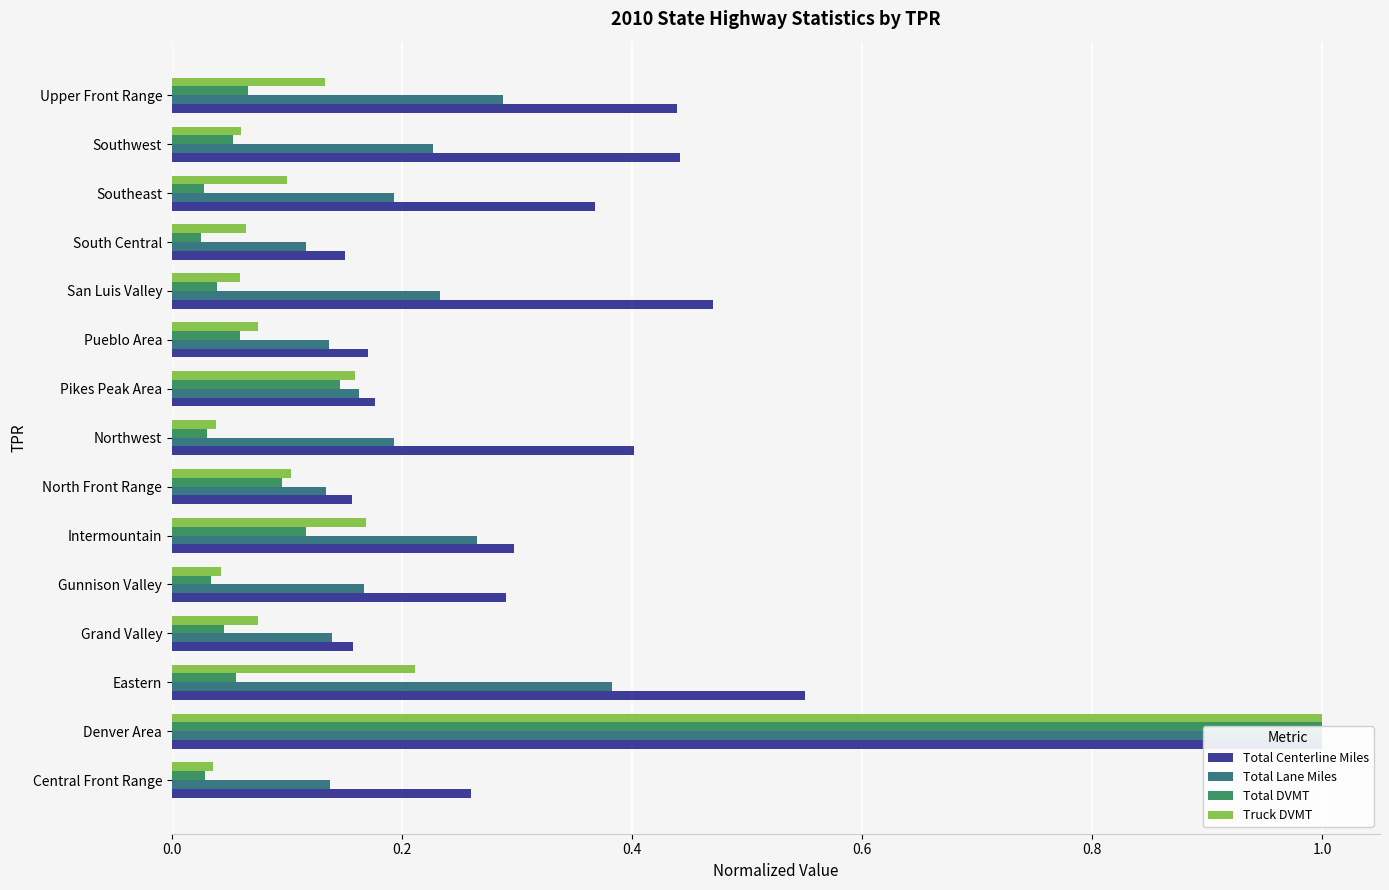

Count the number of data series in this chart.

4